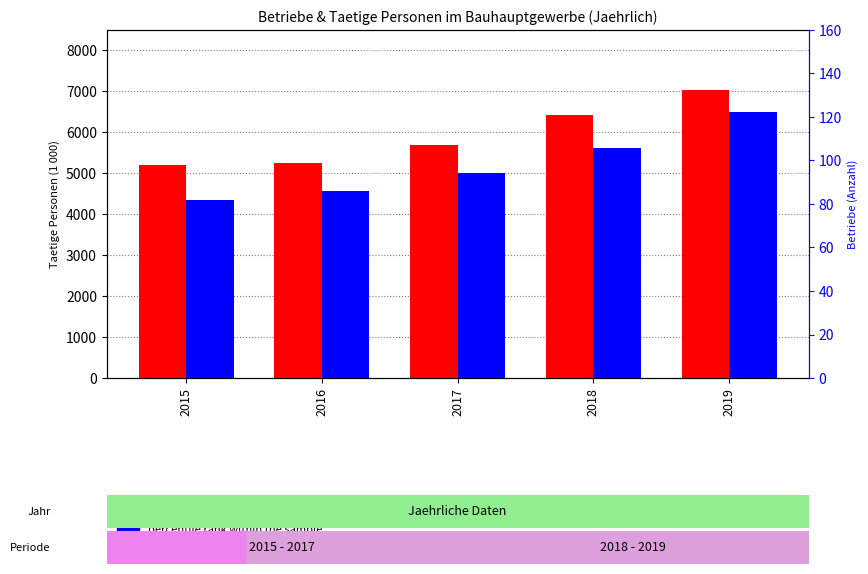

The percentile rank within the sample series shows 140.0 at 2016. True or false?

False